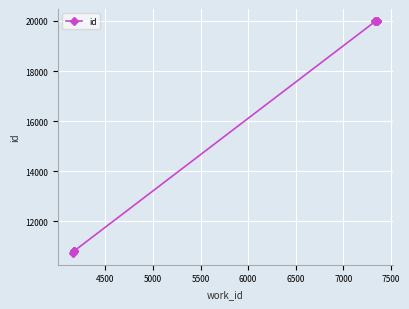

True or false: there are more than 1 points higher than both neighbors.

False